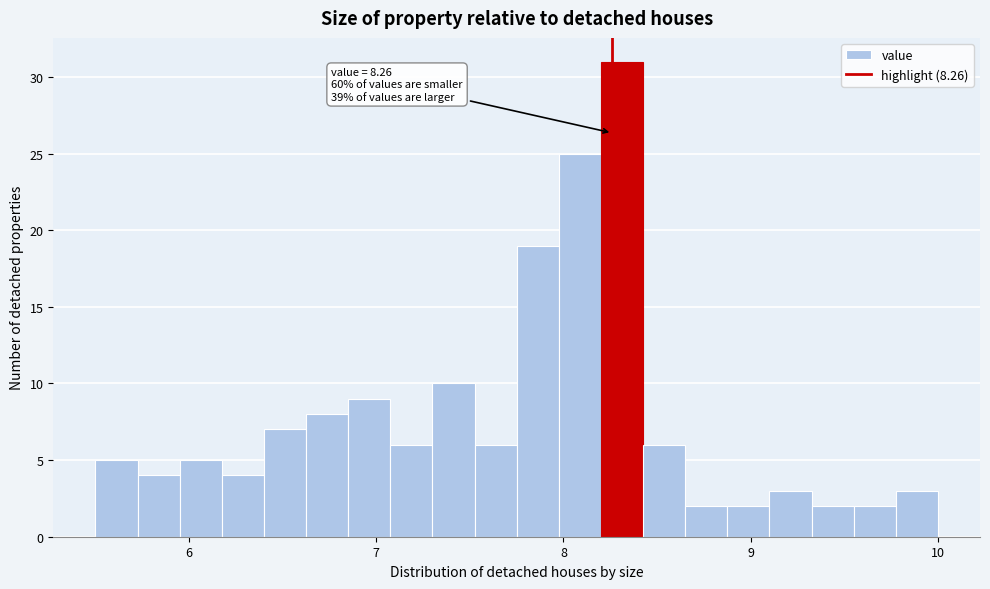

Read against the x-axis, roughly where is the centre of the tallest bar?

8.3